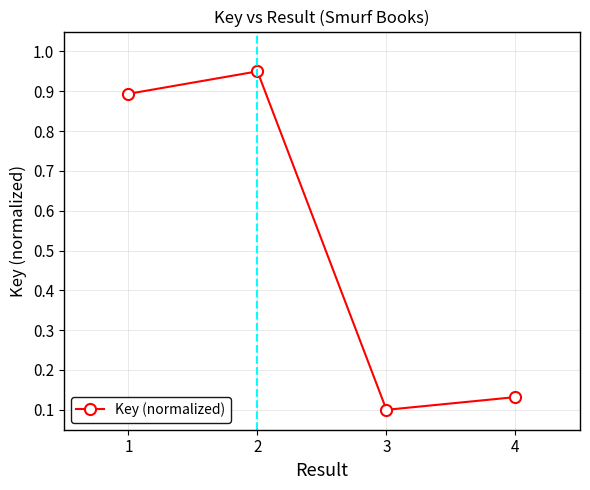

What is the difference between the maximum and second lowest values?

0.8